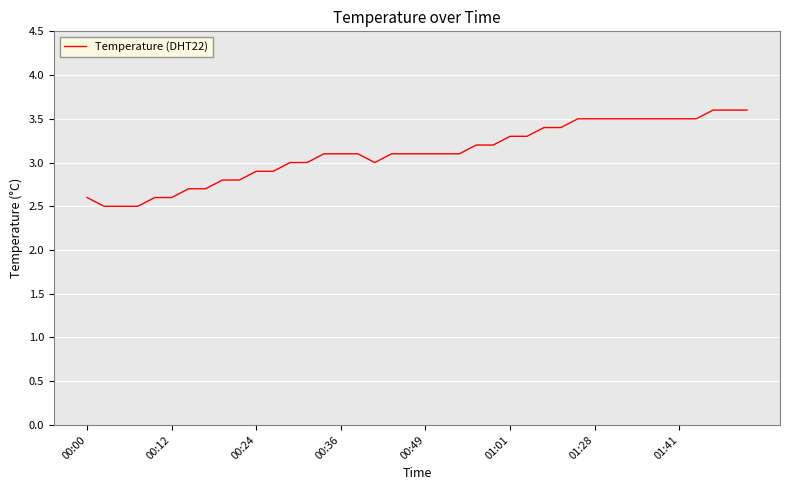

What is the difference between the maximum and minimum values?

1.1